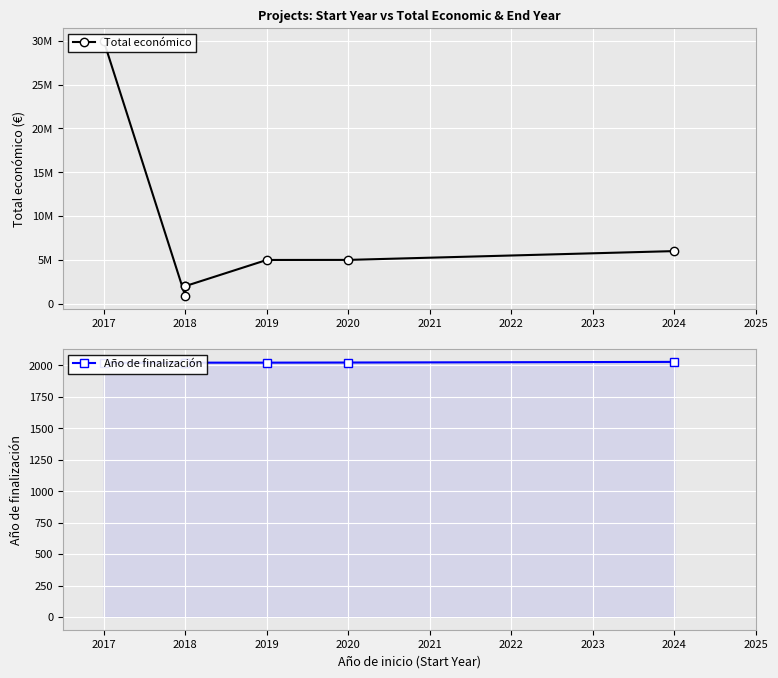

True or false: Total económico and Año de finalización intersect in this chart.

False